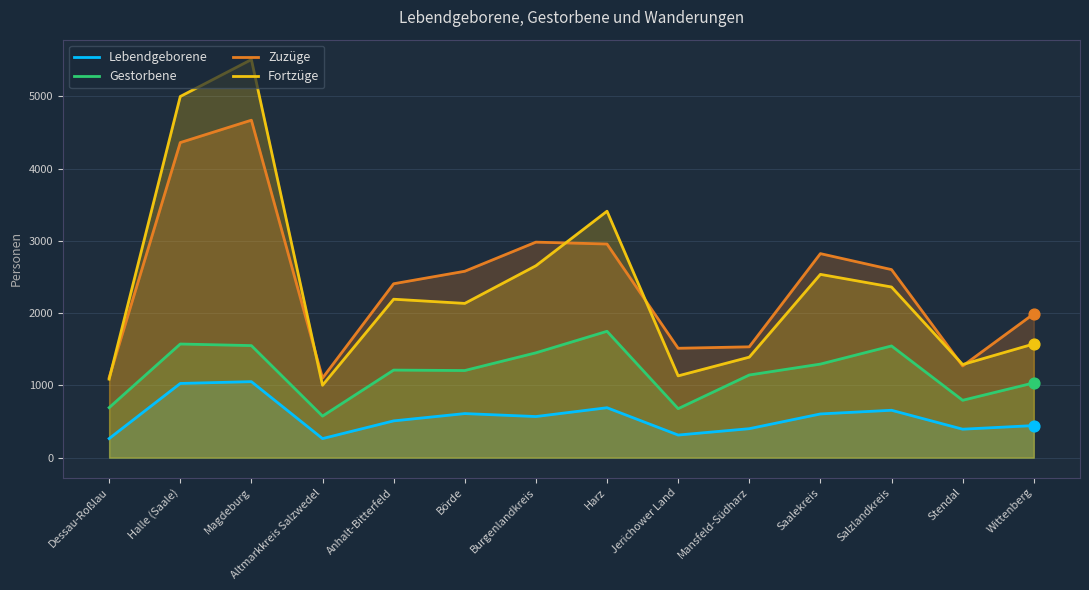

At how many categories does at least one series exceed 5369?

1